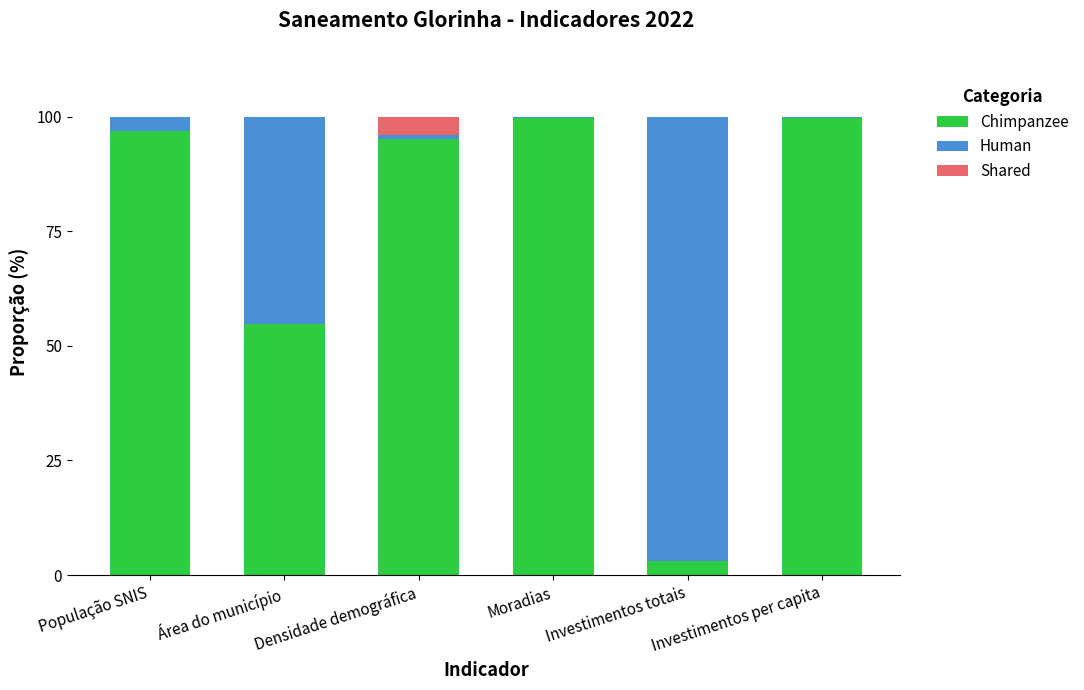

What is the sum of the Chimpanzee values at Área do município and Investimentos per capita?

154.5